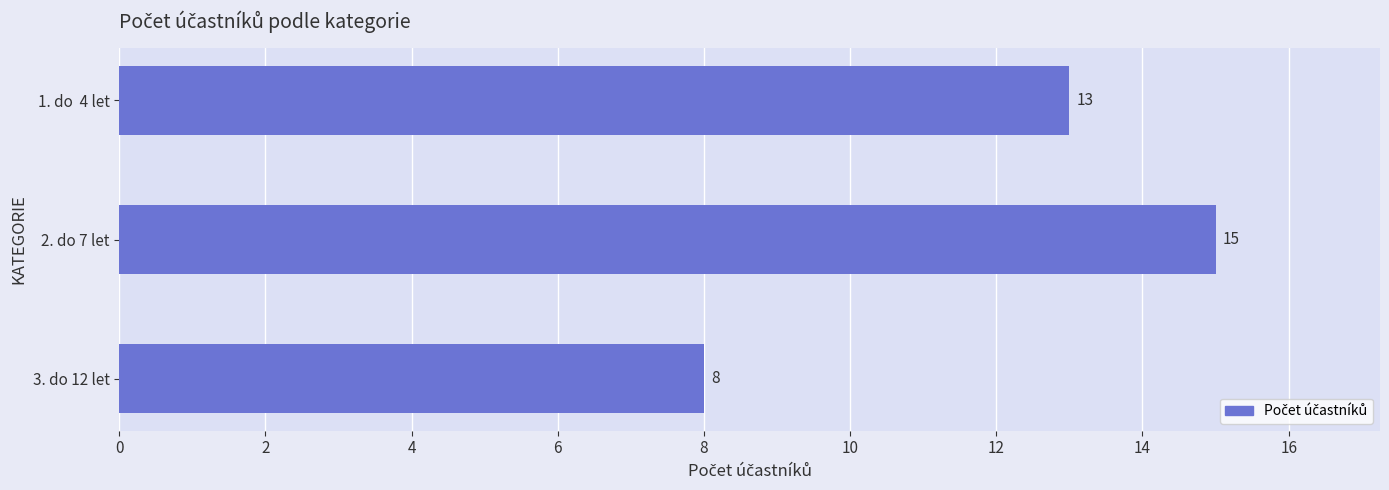

List the labels in order of value, largest first.

2. do 7 let, 1. do  4 let, 3. do 12 let